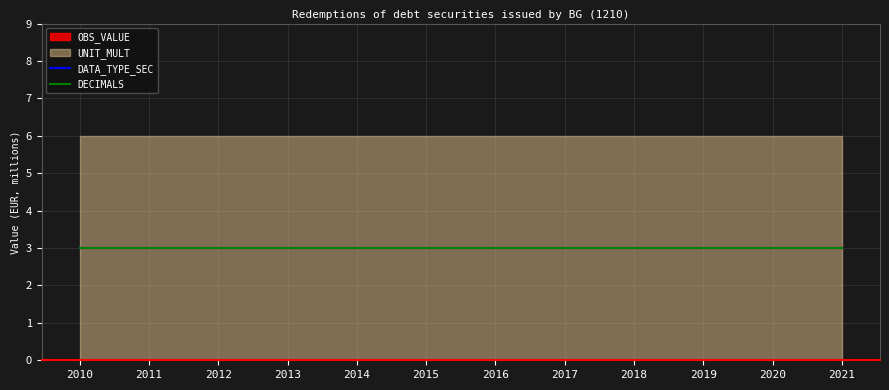

Reading left to right, extract all data points from this chart.

OBS_VALUE: 2010=0	2011=0	2012=0	2013=0	2014=0	2015=0	2016=0	2017=0	2018=0	2019=0	2020=0	2021=0
DECIMALS: 2010=3	2011=3	2012=3	2013=3	2014=3	2015=3	2016=3	2017=3	2018=3	2019=3	2020=3	2021=3
UNIT_MULT: 2010=6	2011=6	2012=6	2013=6	2014=6	2015=6	2016=6	2017=6	2018=6	2019=6	2020=6	2021=6
DATA_TYPE_SEC: 2010=3	2011=3	2012=3	2013=3	2014=3	2015=3	2016=3	2017=3	2018=3	2019=3	2020=3	2021=3